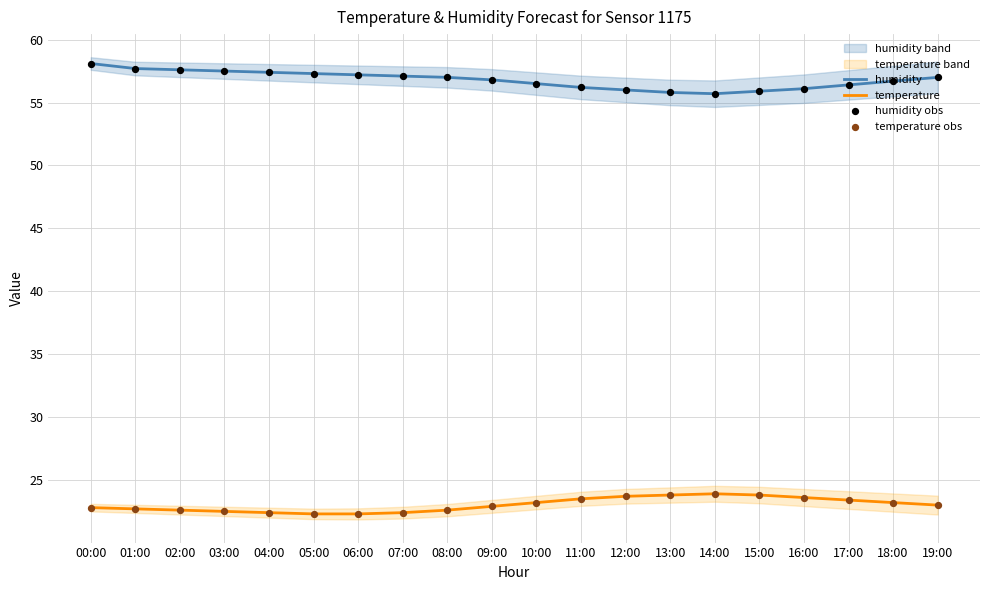

At how many categories does at least one series exceed 53?

20